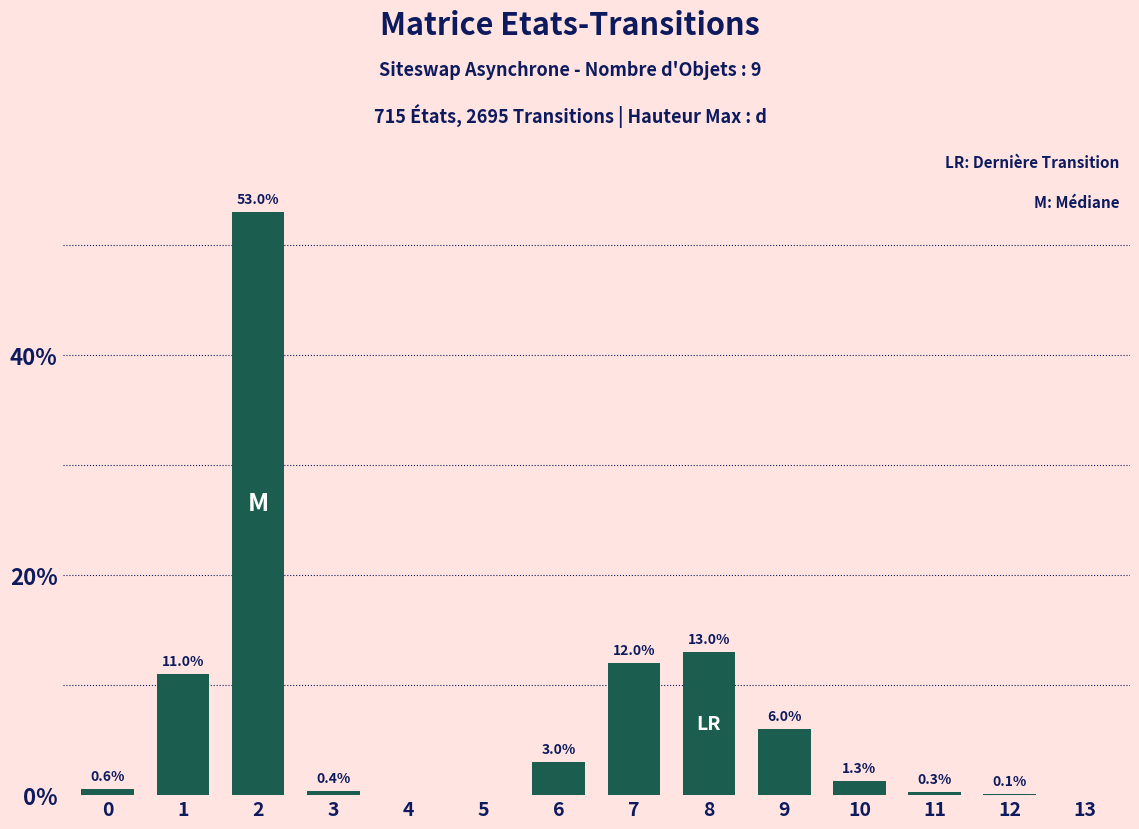

Reading left to right, extract all data points from this chart.

0=0.6	1=11.0	2=53.0	3=0.4	4=0.0	5=0.0	6=3.0	7=12.0	8=13.0	9=6.0	10=1.3	11=0.3	12=0.1	13=0.0